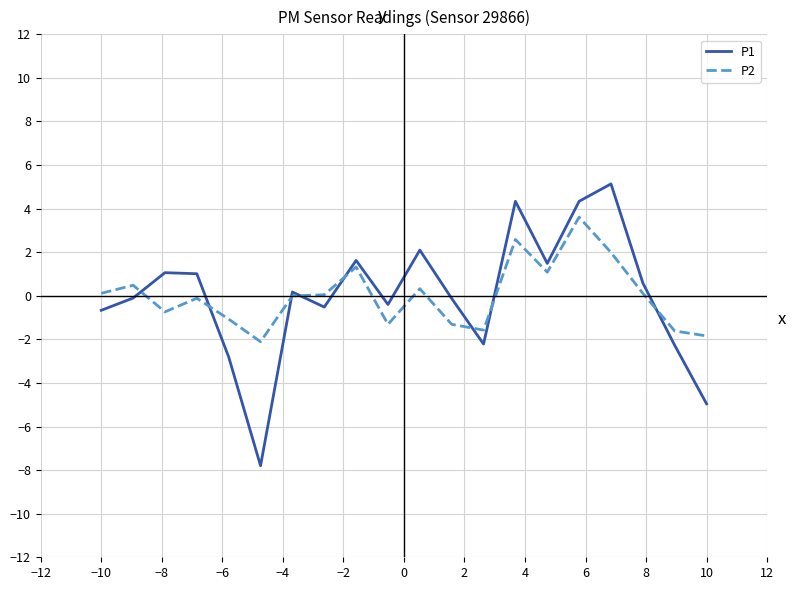

How many interior local peaks does the P1 series have?

6